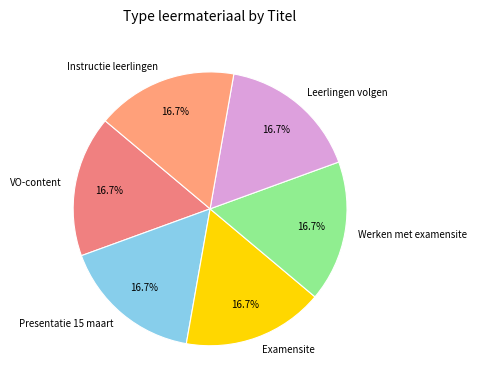

Combined, do Presentatie 15 maart and Instructie leerlingen account for over 50%?

No